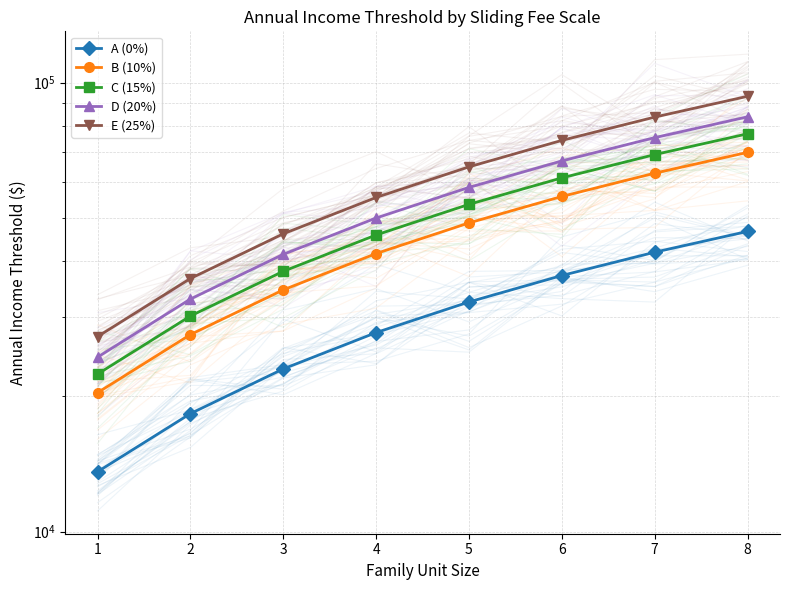

List the series in order of their overall mean, lowest first.

A (0%), B (10%), C (15%), D (20%), E (25%)